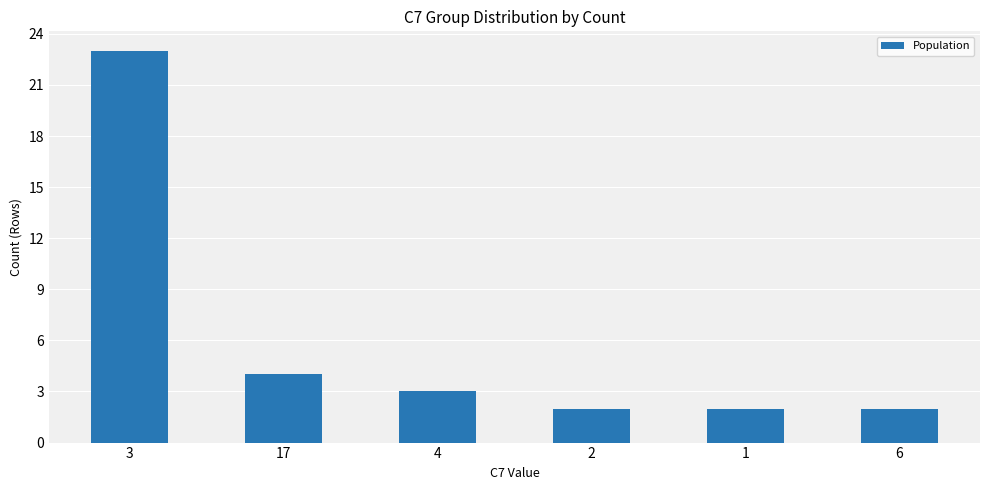

How many distinct data groups are displayed?

1